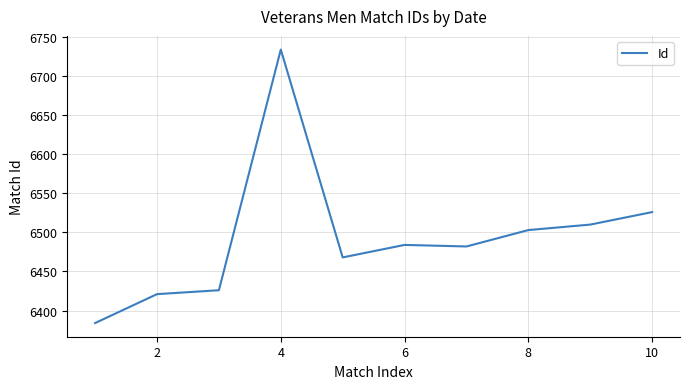

What is the greatest value displayed?

6734